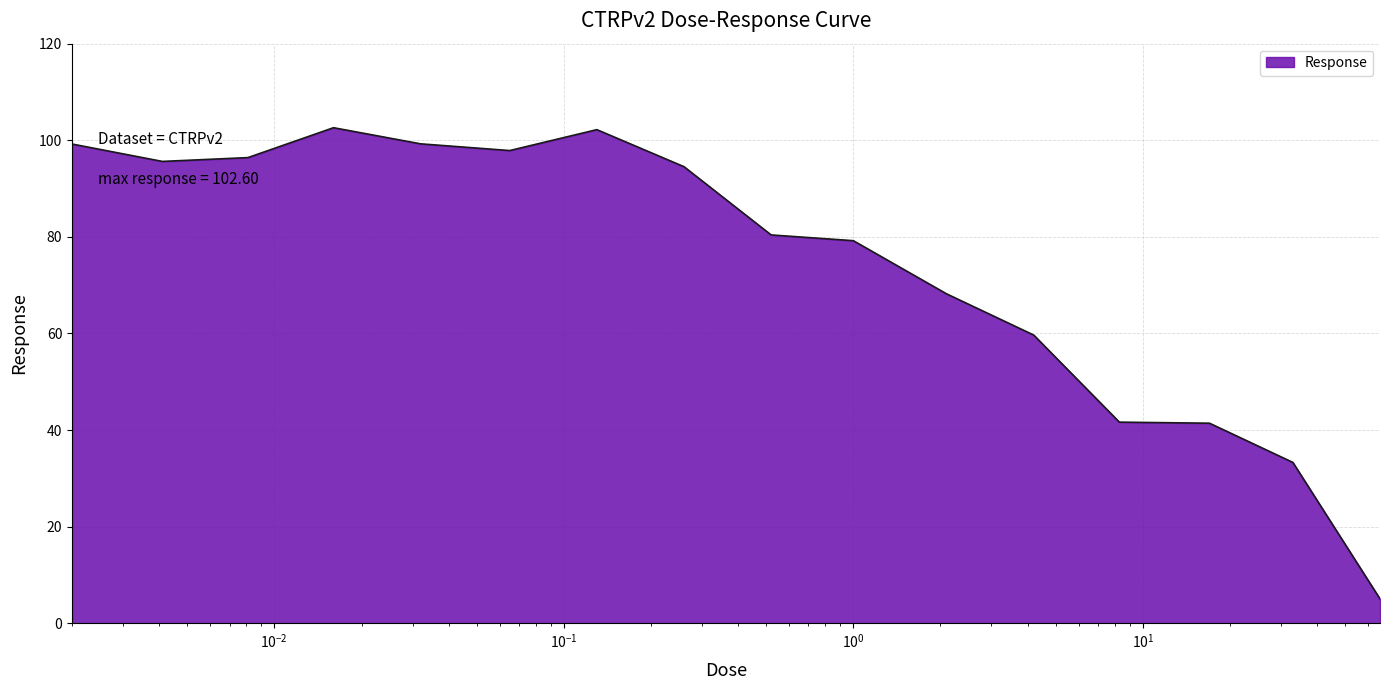

What is the greatest value displayed?

102.6